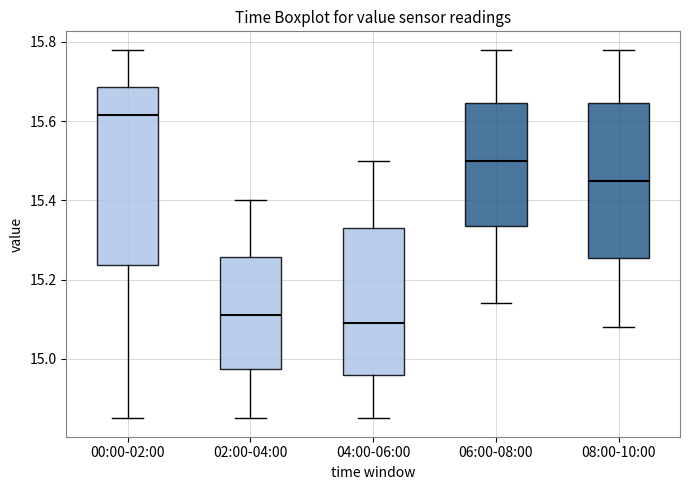

Reading left to right, transcribe this box plot: for each box, give where its median line is, the range the box spans, and where its two whiskers end, as read against the y-axis. The values are not printed on the chart, so give them approximately, as read against the axis.

00:00-02:00: median 15.62, box 15.24 to 15.68, whiskers 14.86 to 15.78
02:00-04:00: median 15.12, box 14.98 to 15.26, whiskers 14.86 to 15.40
04:00-06:00: median 15.10, box 14.96 to 15.34, whiskers 14.86 to 15.50
06:00-08:00: median 15.50, box 15.34 to 15.64, whiskers 15.14 to 15.78
08:00-10:00: median 15.46, box 15.26 to 15.64, whiskers 15.08 to 15.78